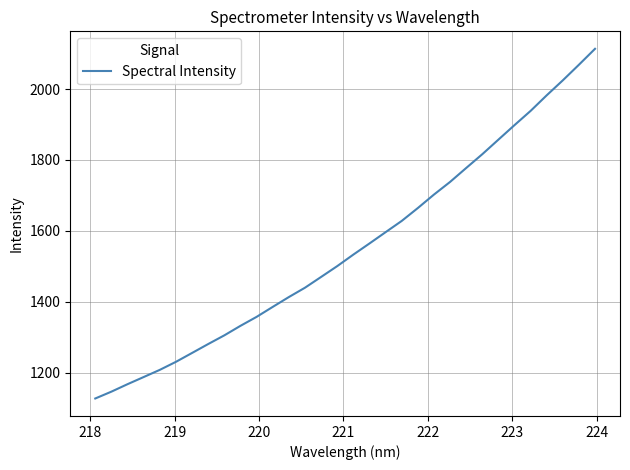

What is the minimum value shown in the chart?

1126.7